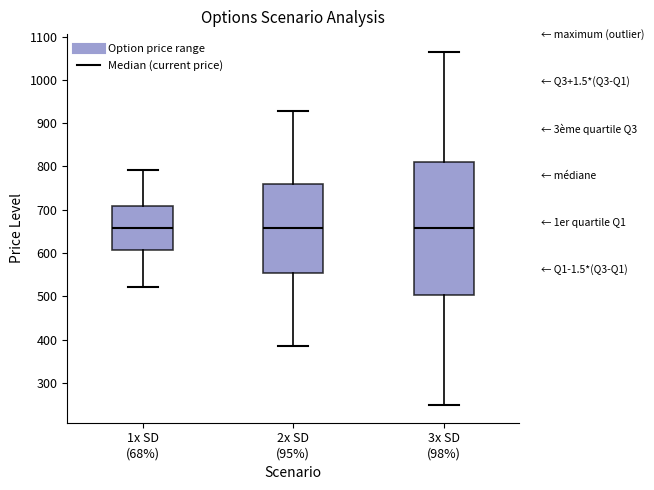

Reading left to right, transcribe this box plot: for each box, give where its median line is, the range the box spans, and where its two whiskers end, as read against the y-axis. The values are not printed on the chart, so give them approximately, as read against the axis.

1x SD (68%): median 660, box 610 to 710, whiskers 520 to 790
2x SD (95%): median 660, box 560 to 760, whiskers 390 to 930
3x SD (98%): median 660, box 500 to 810, whiskers 250 to 1060